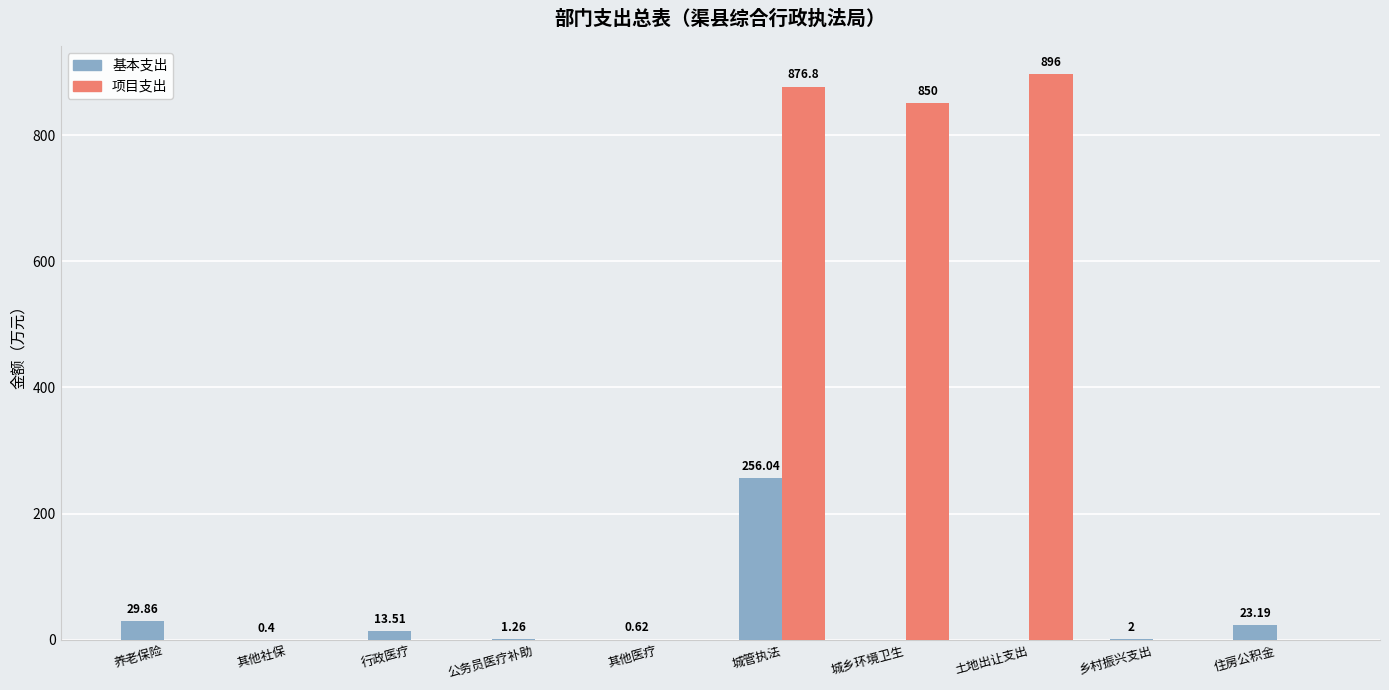

What is the sum of the 基本支出 values at 养老保险 and 乡村振兴支出?

31.9